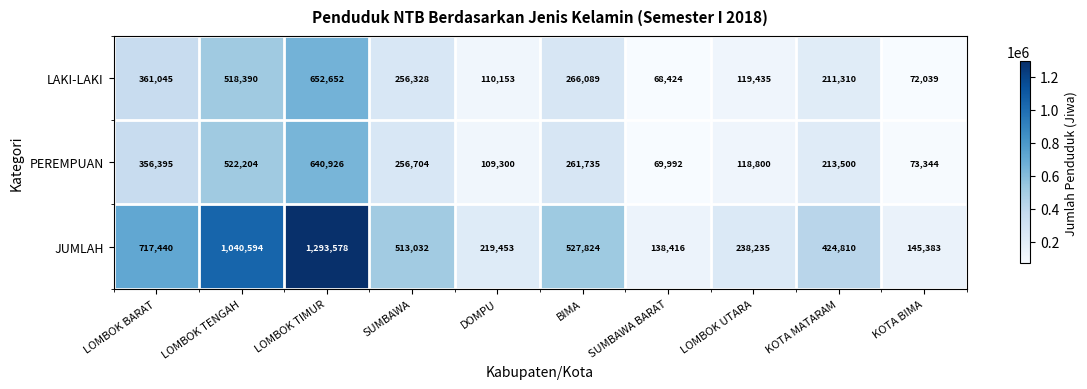

Reading left to right, transcribe all the data shown in this chart.

LAKI-LAKI: LOMBOK BARAT=361045	LOMBOK TENGAH=518390	LOMBOK TIMUR=652652	SUMBAWA=256328	DOMPU=110153	BIMA=266089	SUMBAWA BARAT=68424	LOMBOK UTARA=119435	KOTA MATARAM=211310	KOTA BIMA=72039
PEREMPUAN: LOMBOK BARAT=356395	LOMBOK TENGAH=522204	LOMBOK TIMUR=640926	SUMBAWA=256704	DOMPU=109300	BIMA=261735	SUMBAWA BARAT=69992	LOMBOK UTARA=118800	KOTA MATARAM=213500	KOTA BIMA=73344
JUMLAH: LOMBOK BARAT=717440	LOMBOK TENGAH=1040594	LOMBOK TIMUR=1293578	SUMBAWA=513032	DOMPU=219453	BIMA=527824	SUMBAWA BARAT=138416	LOMBOK UTARA=238235	KOTA MATARAM=424810	KOTA BIMA=145383